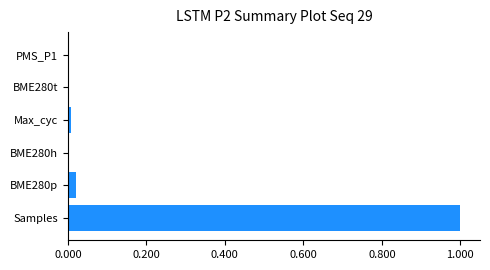

Which has a higher value, Max_cyc or Samples?

Samples